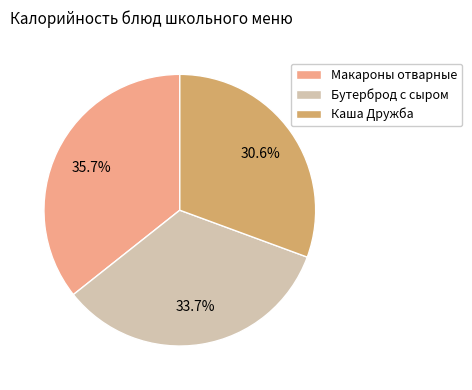

Between Каша Дружба and Макароны отварные, which is larger?

Макароны отварные